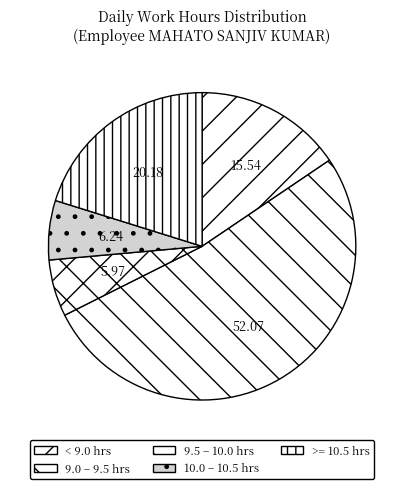

Count the number of slices in the pie.

5